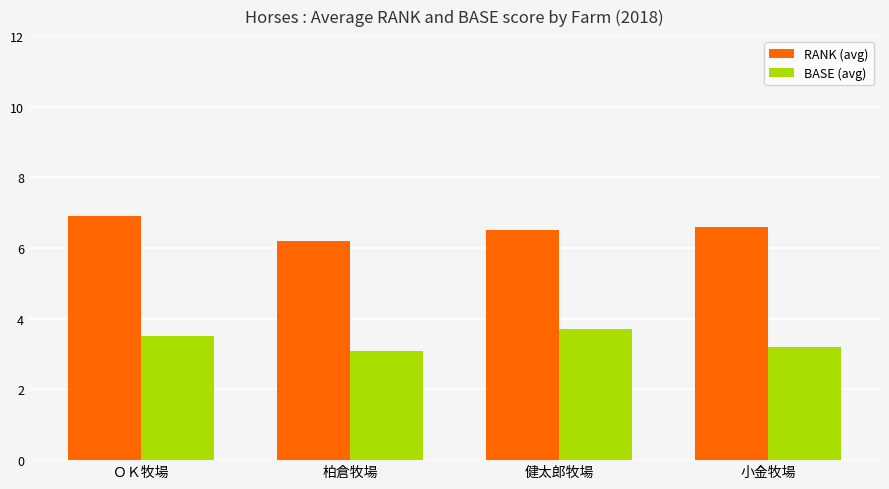

What is the value of the RANK (avg) bar at the 2nd from the left?

6.2